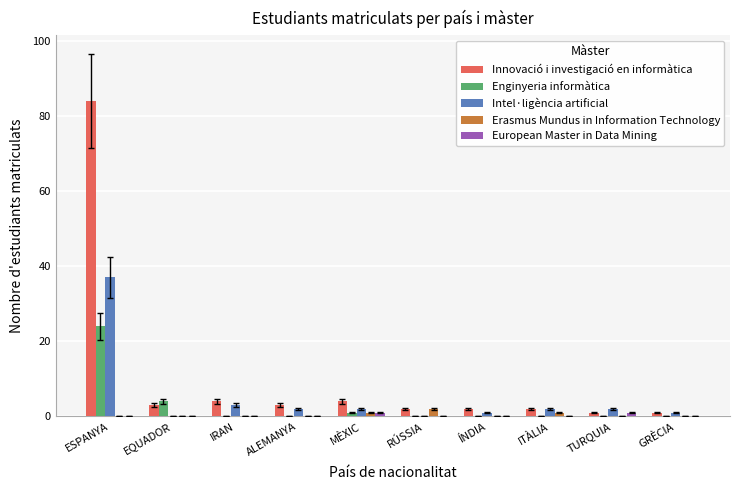

What is the highest value of the Erasmus Mundus in Information Technology series?

2